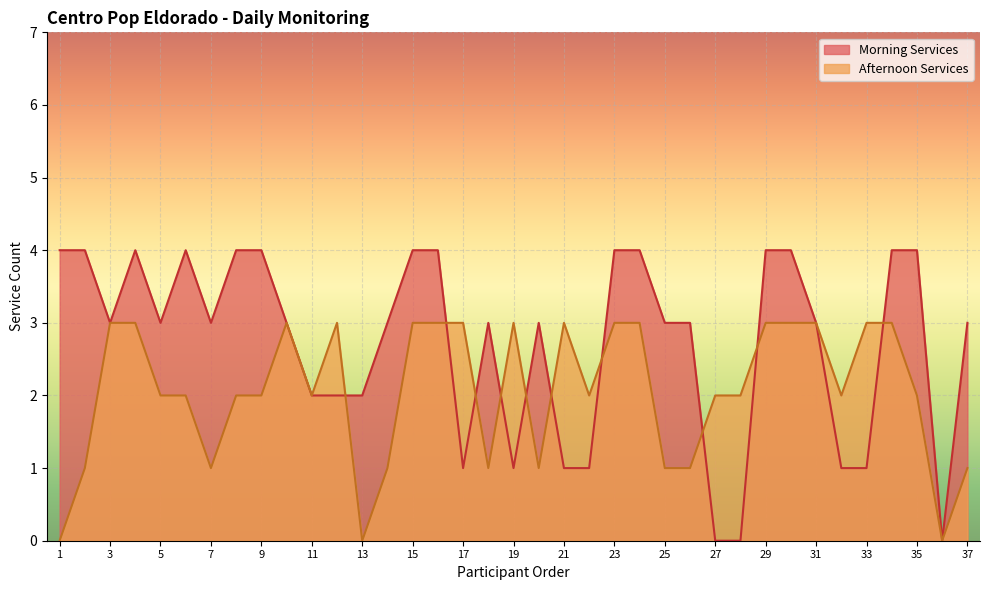

Does the chart display data point markers on the line(s)?

No